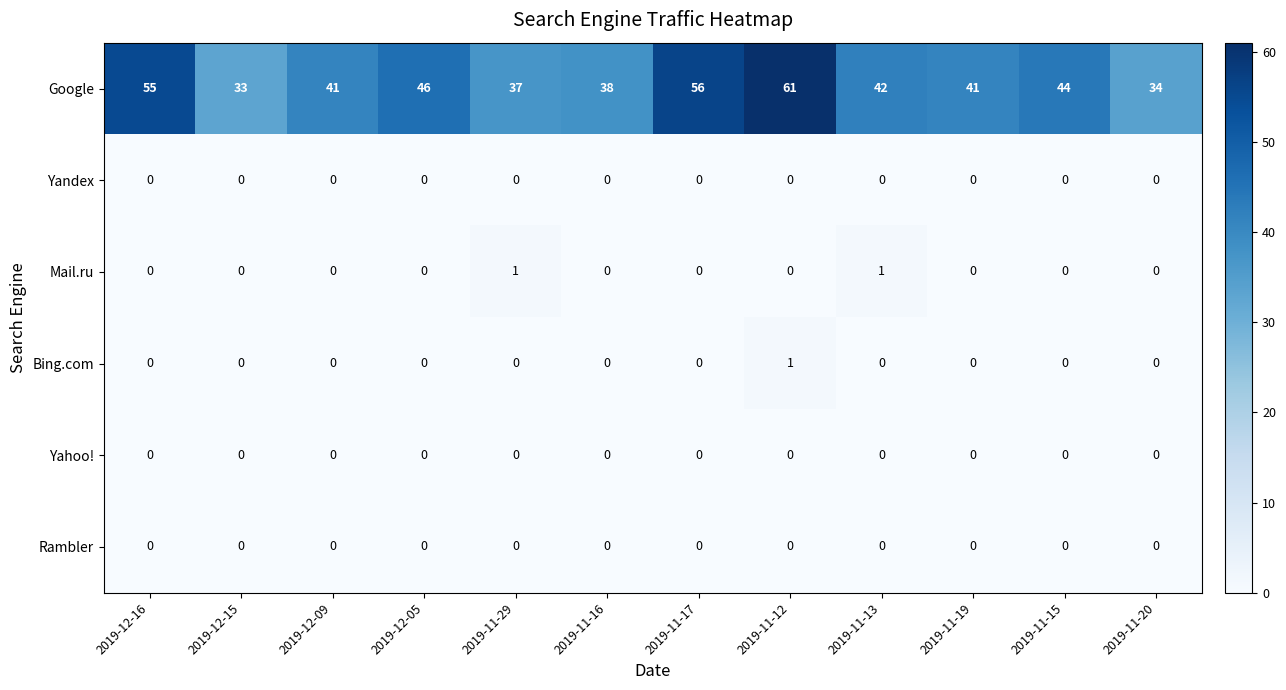

What is the total value across all series at 2019-11-16?

38